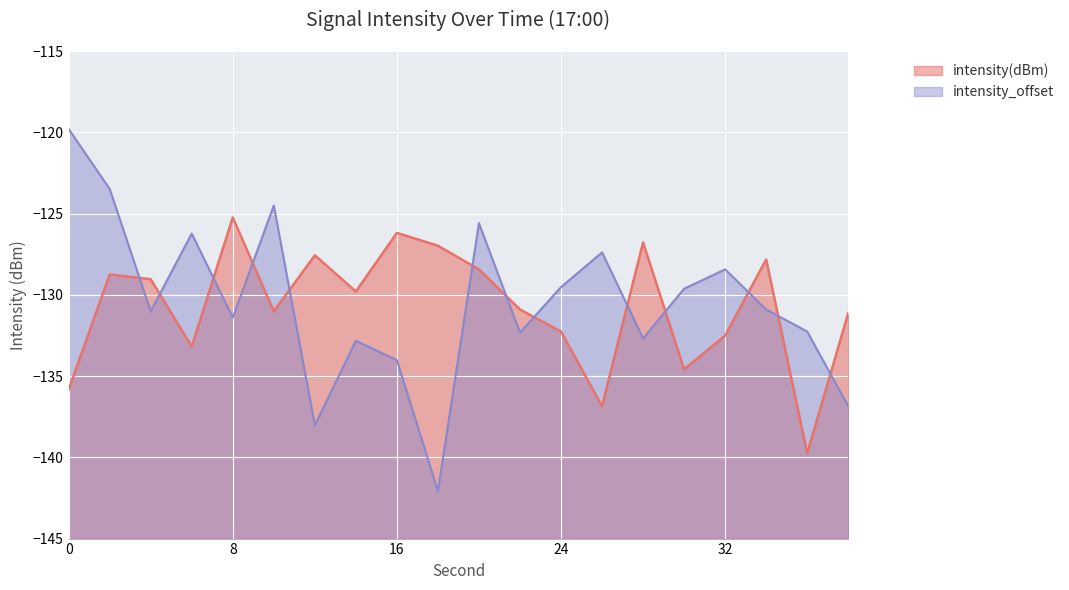

True or false: intensity_offset has a value of -40.6 at 10.

False